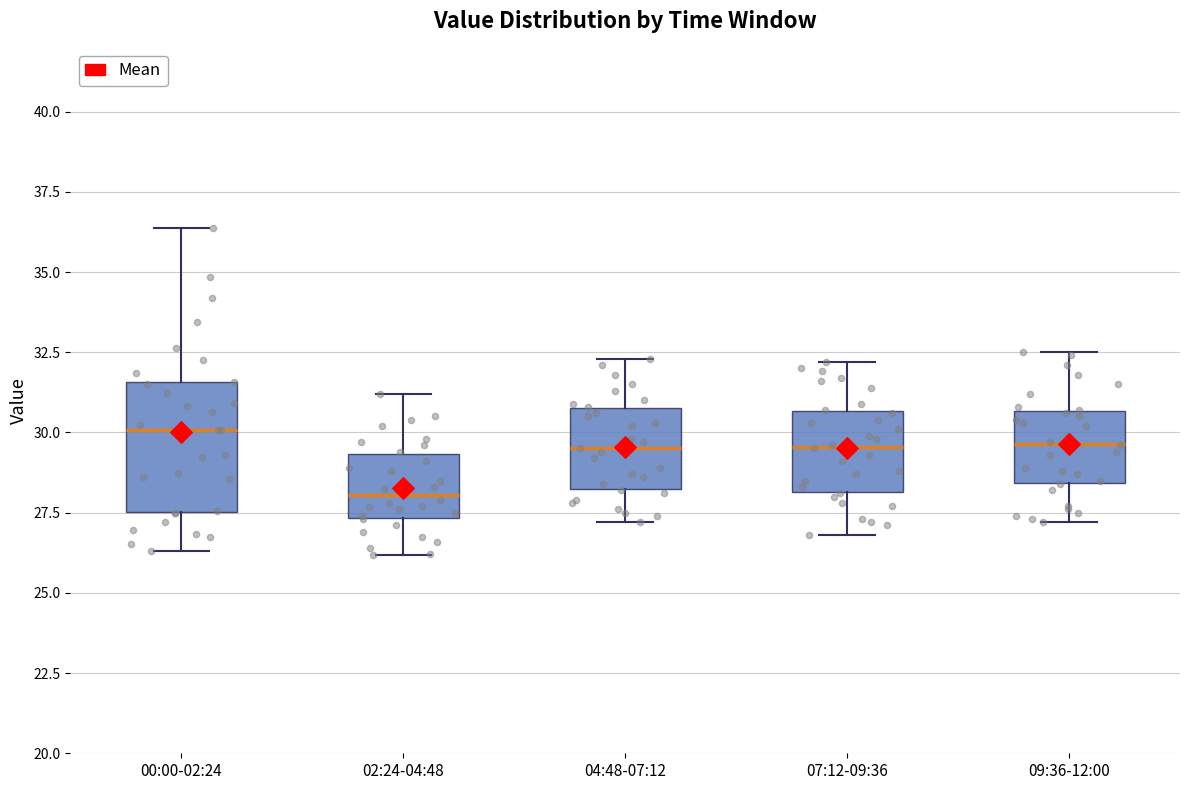

Reading left to right, read every box against the y-axis: the position of its median line, the range the box covers, and the ends of its whiskers. The values are not printed on the chart, so give them approximately, as read against the axis.

00:00-02:24: median 30.0, box 27.5 to 31.5, whiskers 26.5 to 36.5
02:24-04:48: median 28.0, box 27.5 to 29.5, whiskers 26.0 to 31.0
04:48-07:12: median 29.5, box 28.5 to 31.0, whiskers 27.0 to 32.5
07:12-09:36: median 29.5, box 28.0 to 30.5, whiskers 27.0 to 32.0
09:36-12:00: median 29.5, box 28.5 to 30.5, whiskers 27.0 to 32.5